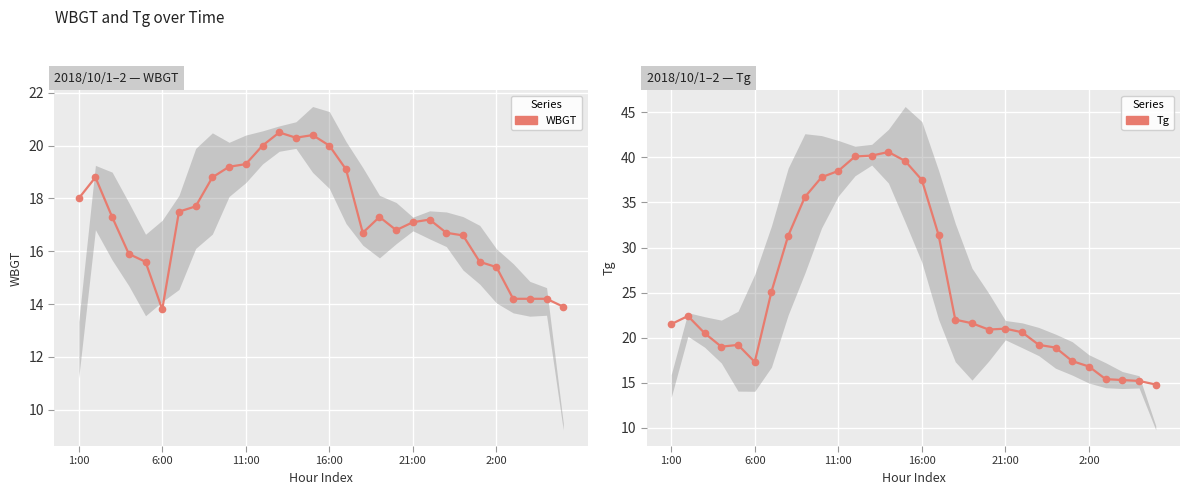

What position from the right is 24?

6